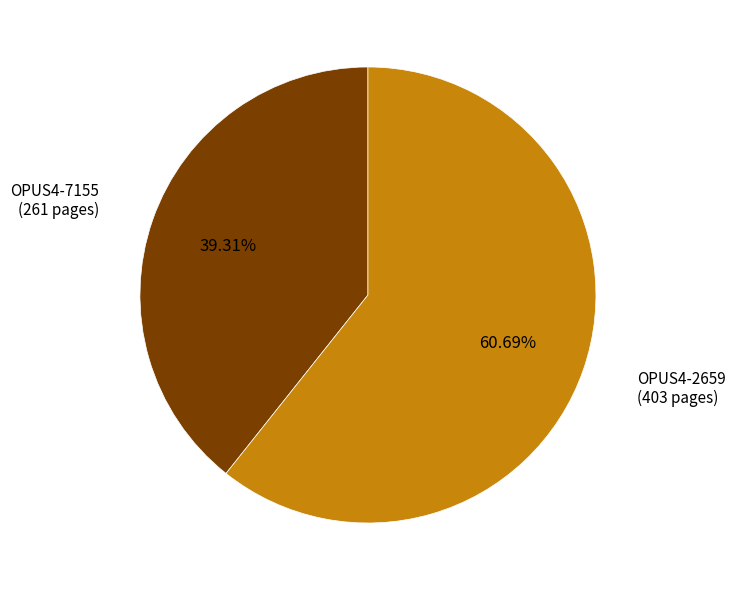

How much of the chart is everything except OPUS4-7155?

60.7%